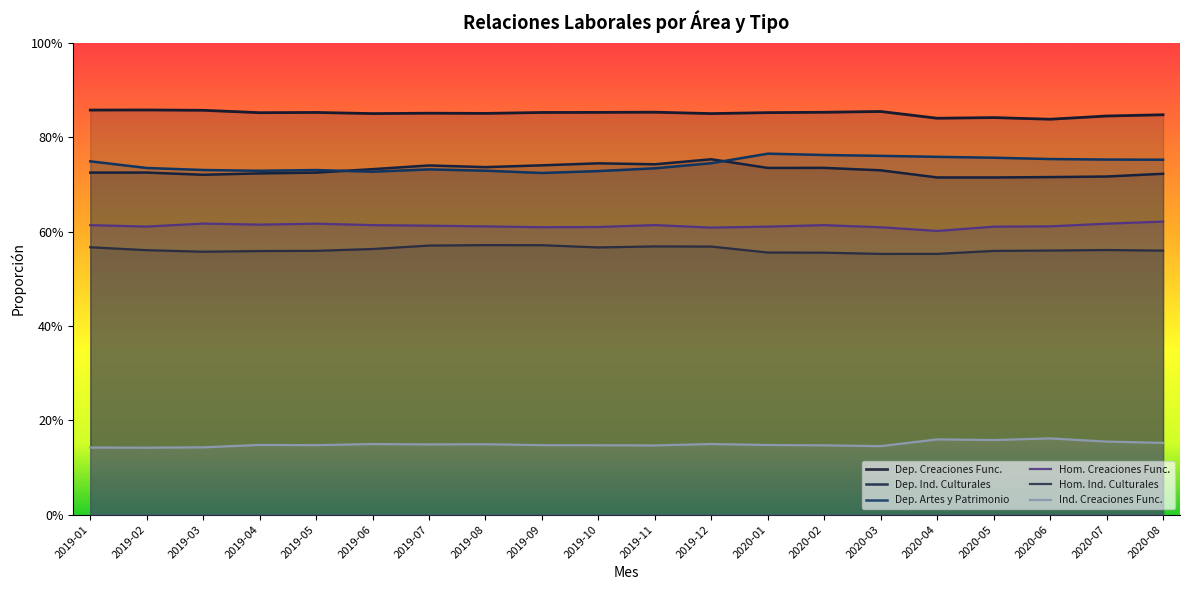

At which label is Dep. Artes y Patrimonio closest to 0?

2019-09